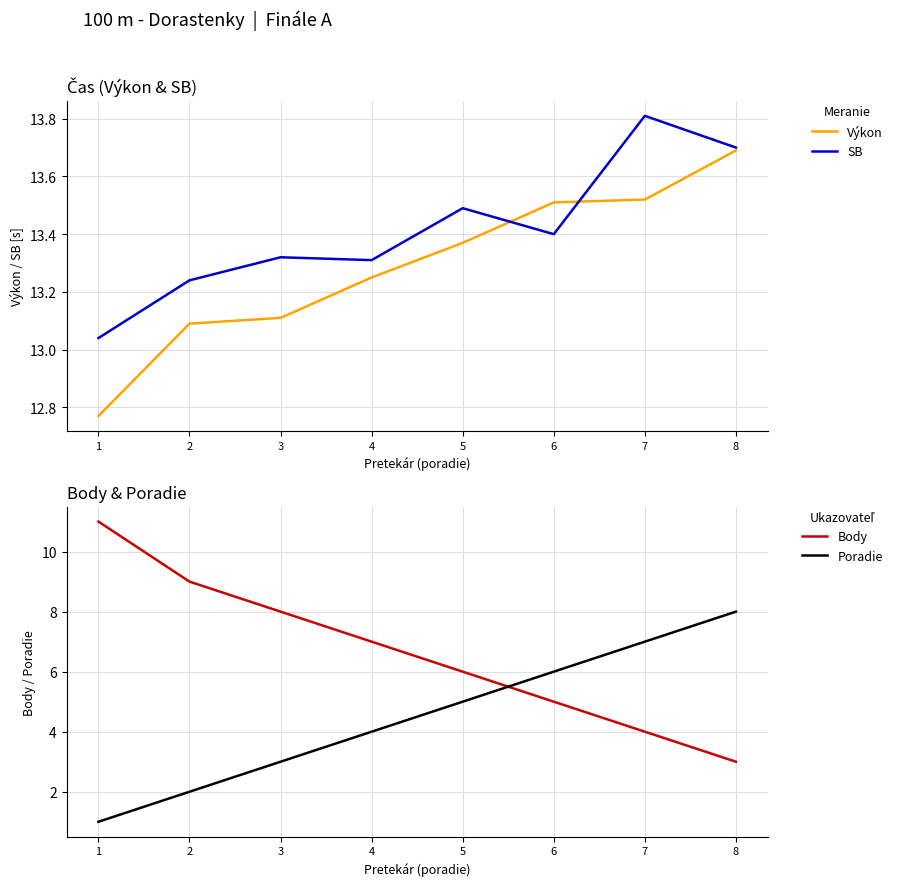

True or false: SB and Poradie intersect in this chart.

False